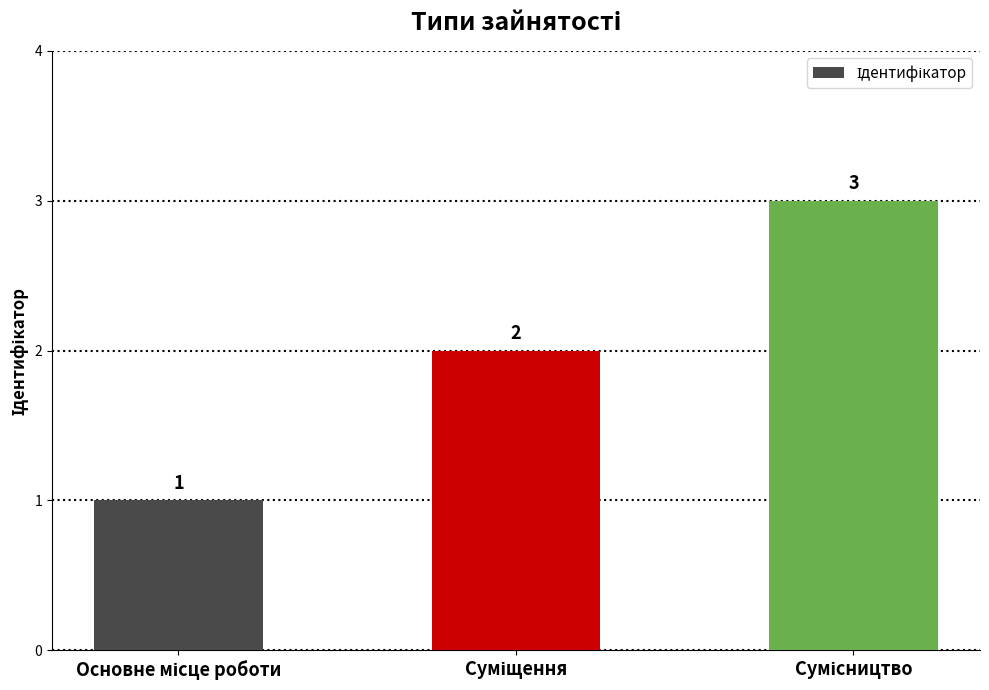

What is the value of the 1st bar from the left?

1